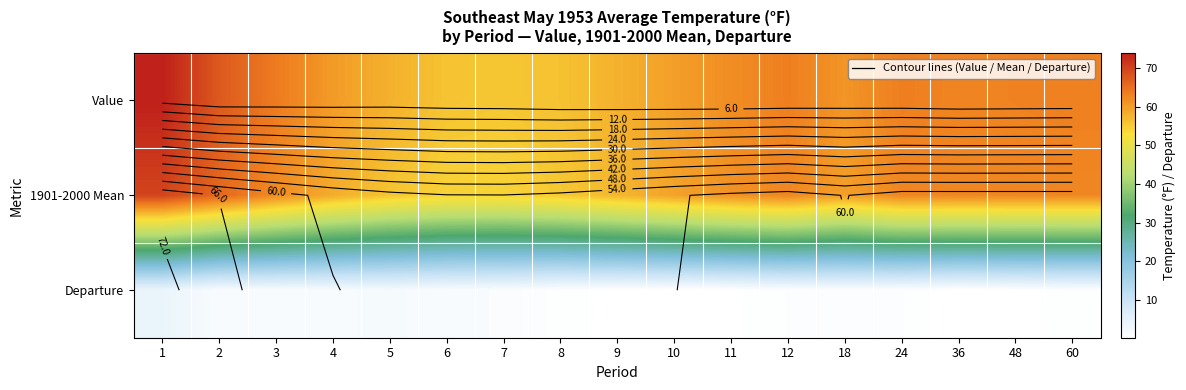

Count the number of categories in the chart.

17